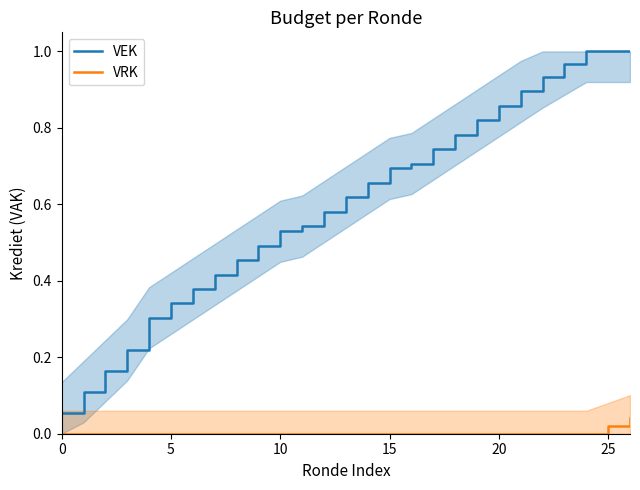

The VRK series shows 0.1 at 26. True or false?

False